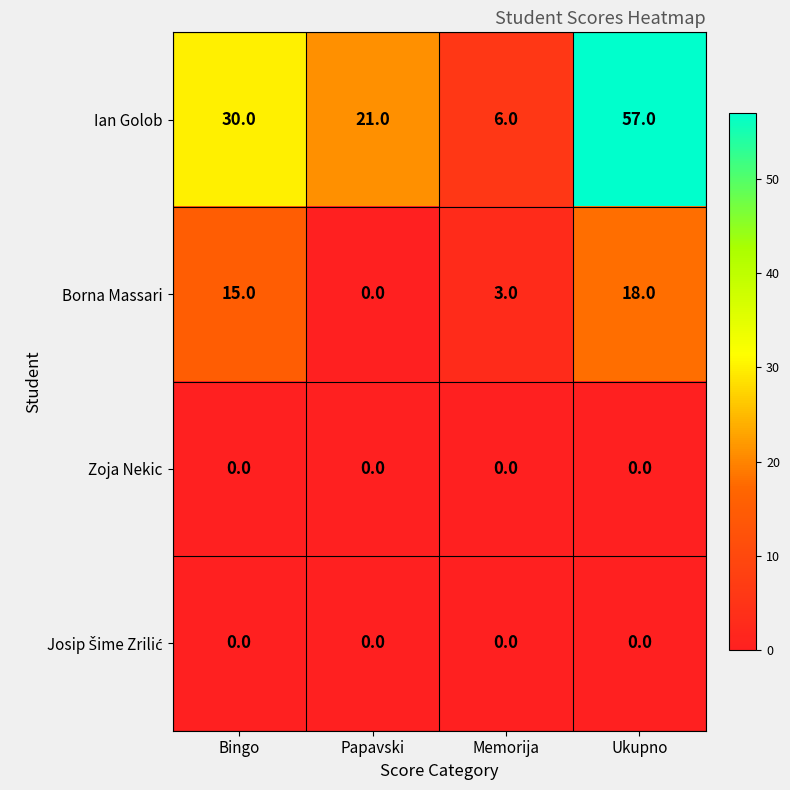

List the labels in order of Ian Golob value, largest first.

Ukupno, Bingo, Papavski, Memorija